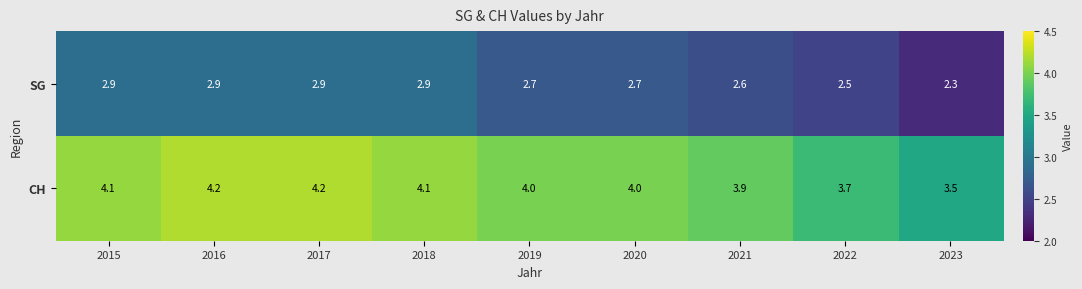

Reading right to left, transcribe all the data shown in this chart.

SG: 2023=2.3	2022=2.5	2021=2.6	2020=2.7	2019=2.7	2018=2.9	2017=2.9	2016=2.9	2015=2.9
CH: 2023=3.5	2022=3.7	2021=3.9	2020=4.0	2019=4.0	2018=4.1	2017=4.2	2016=4.2	2015=4.1